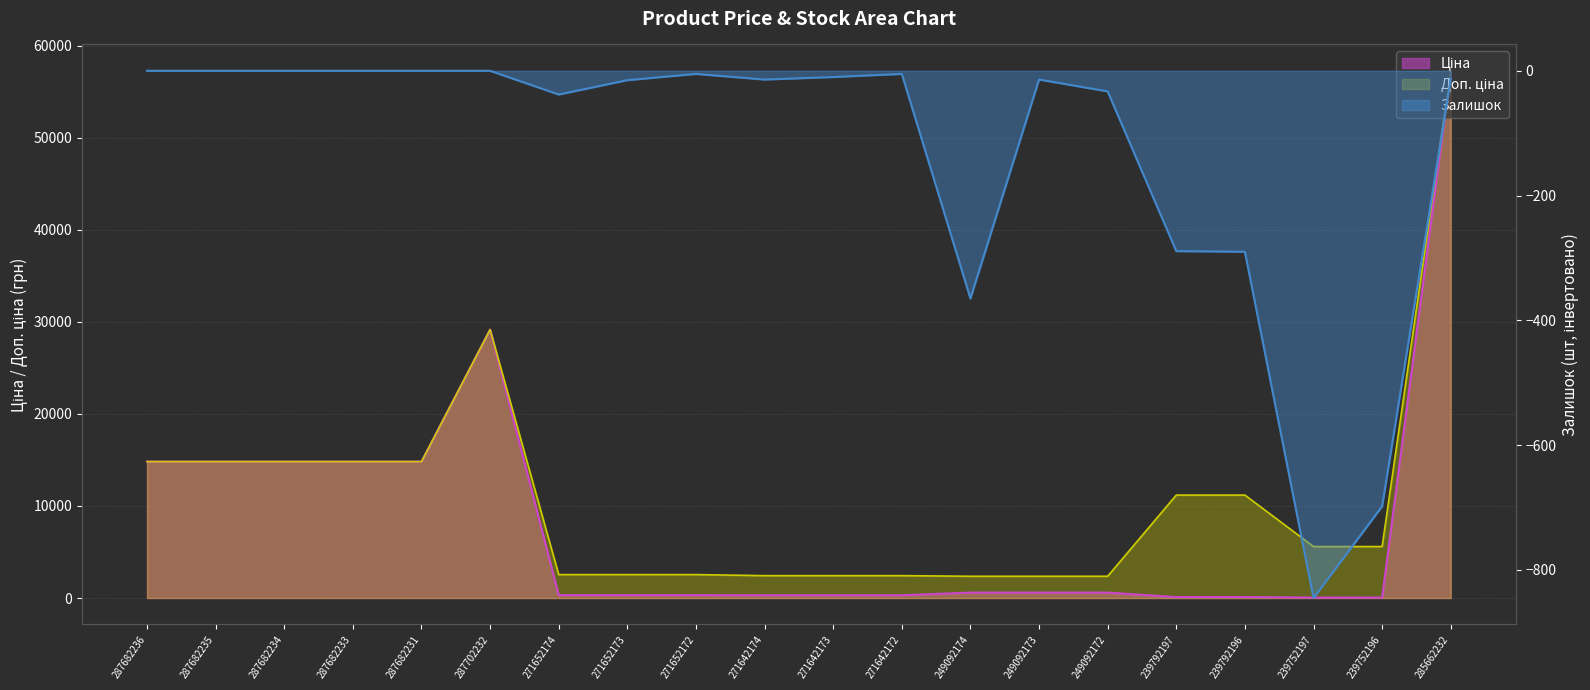

What are all the series names shown in the legend?

Ціна, Доп. ціна, Залишок